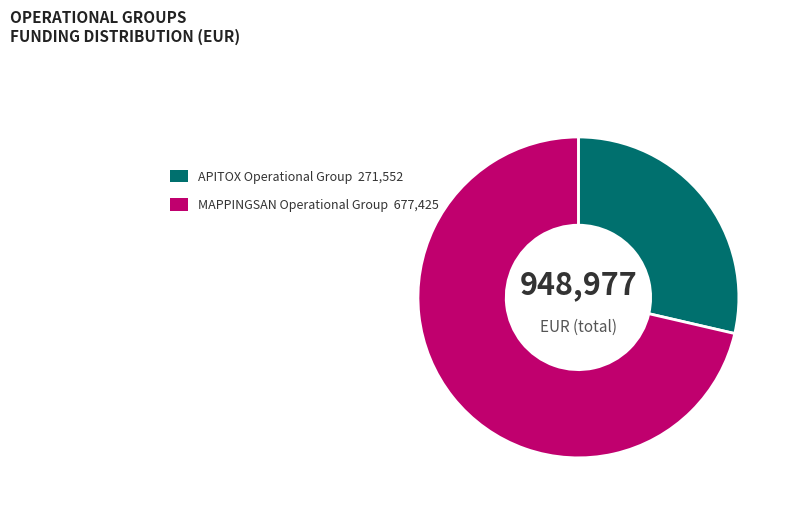

How many slices are in this pie chart?

2